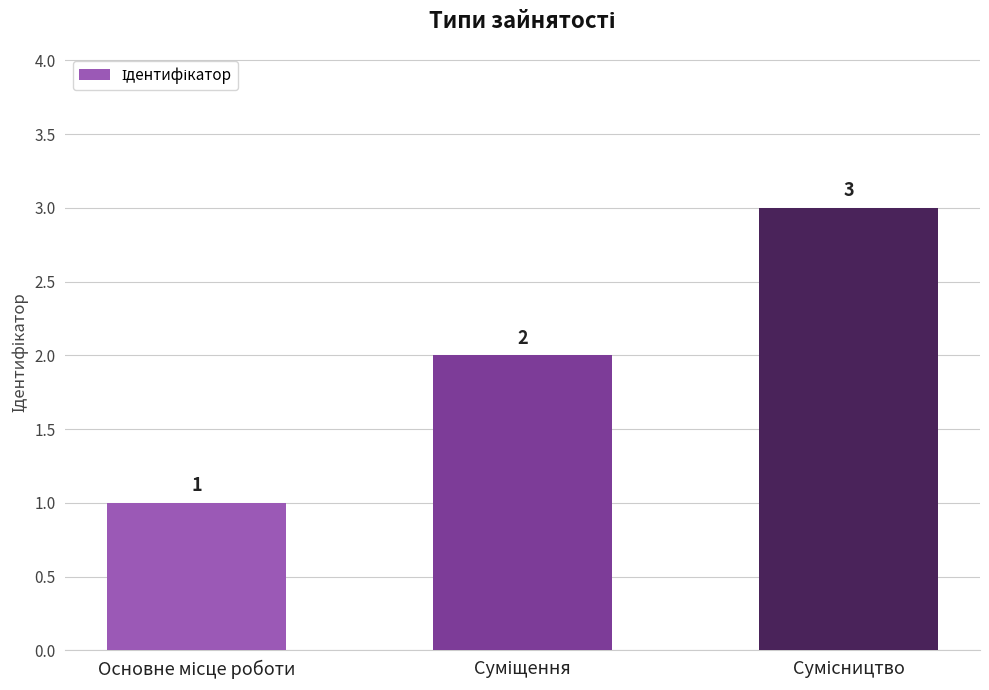

How many bars are there in total?

3